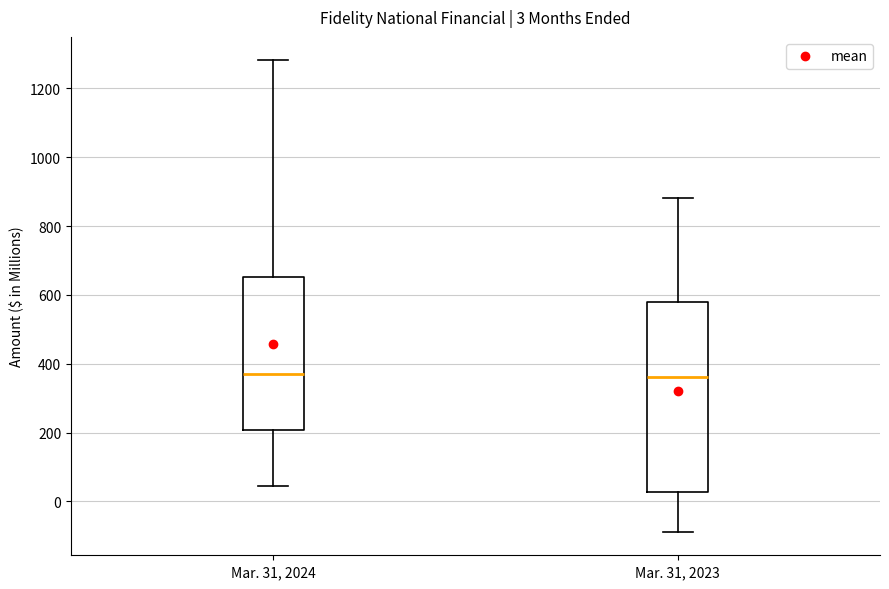

Which box is the tallest, from its lower edge to its upper edge?

Mar. 31, 2023